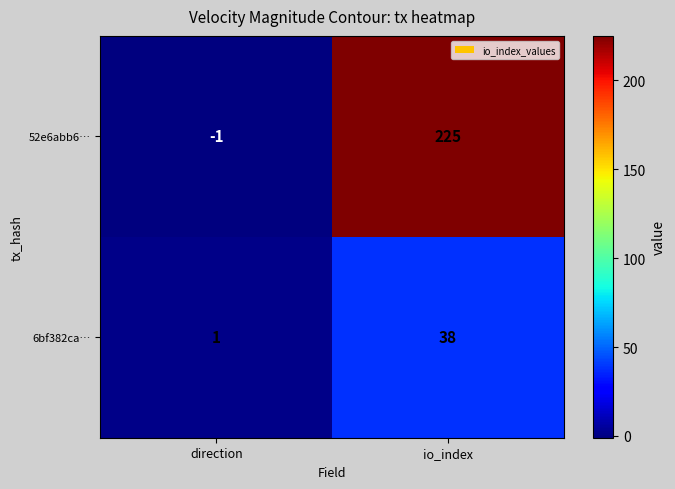

What is the difference between the highest and lowest values at io_index?

187